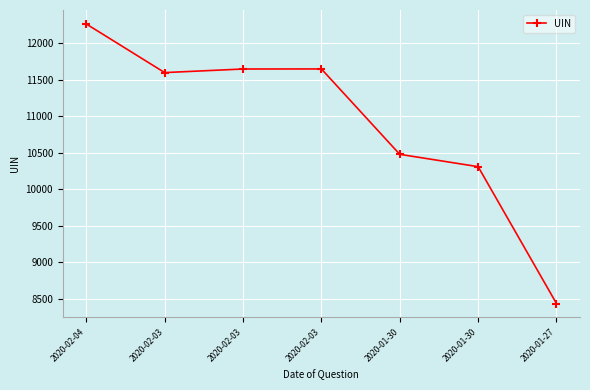

How many data points does each series have?

7